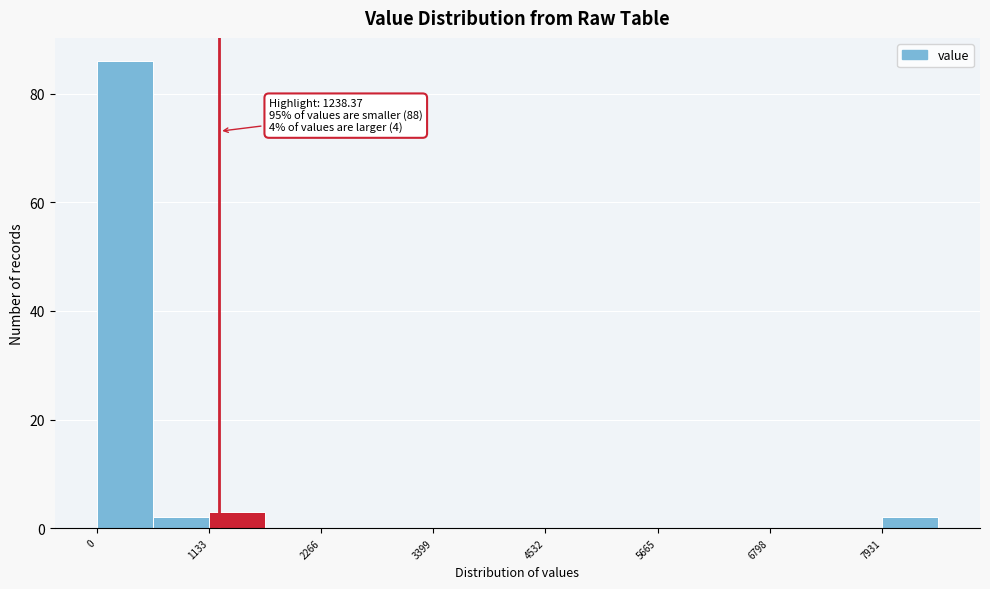

Around what value on the x-axis is the tallest bar? Give the approximate position of its centre, as read against the axis.

200